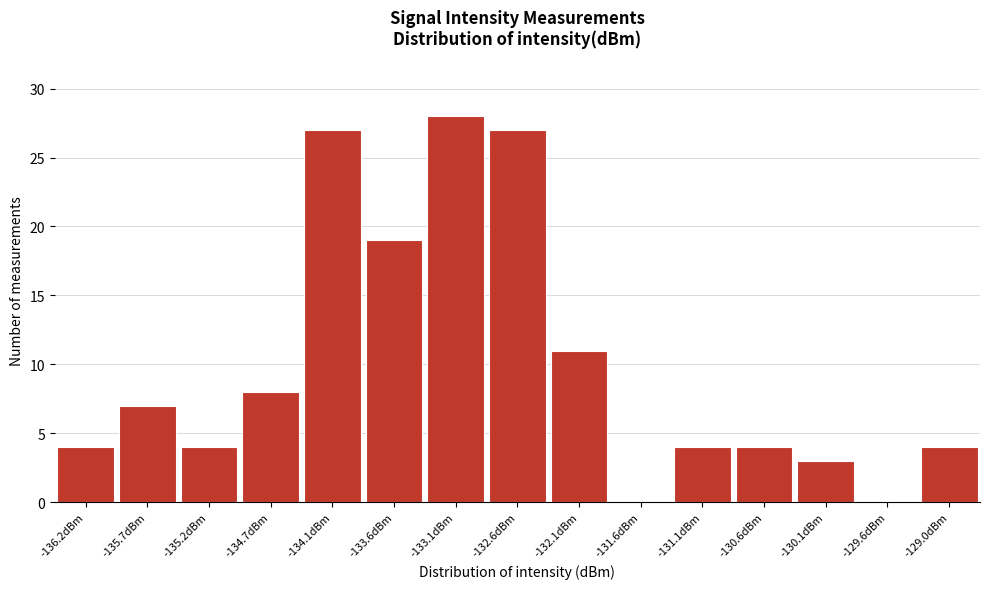

Over which range of the x-axis is the bar tallest?

-133.4 to -132.9